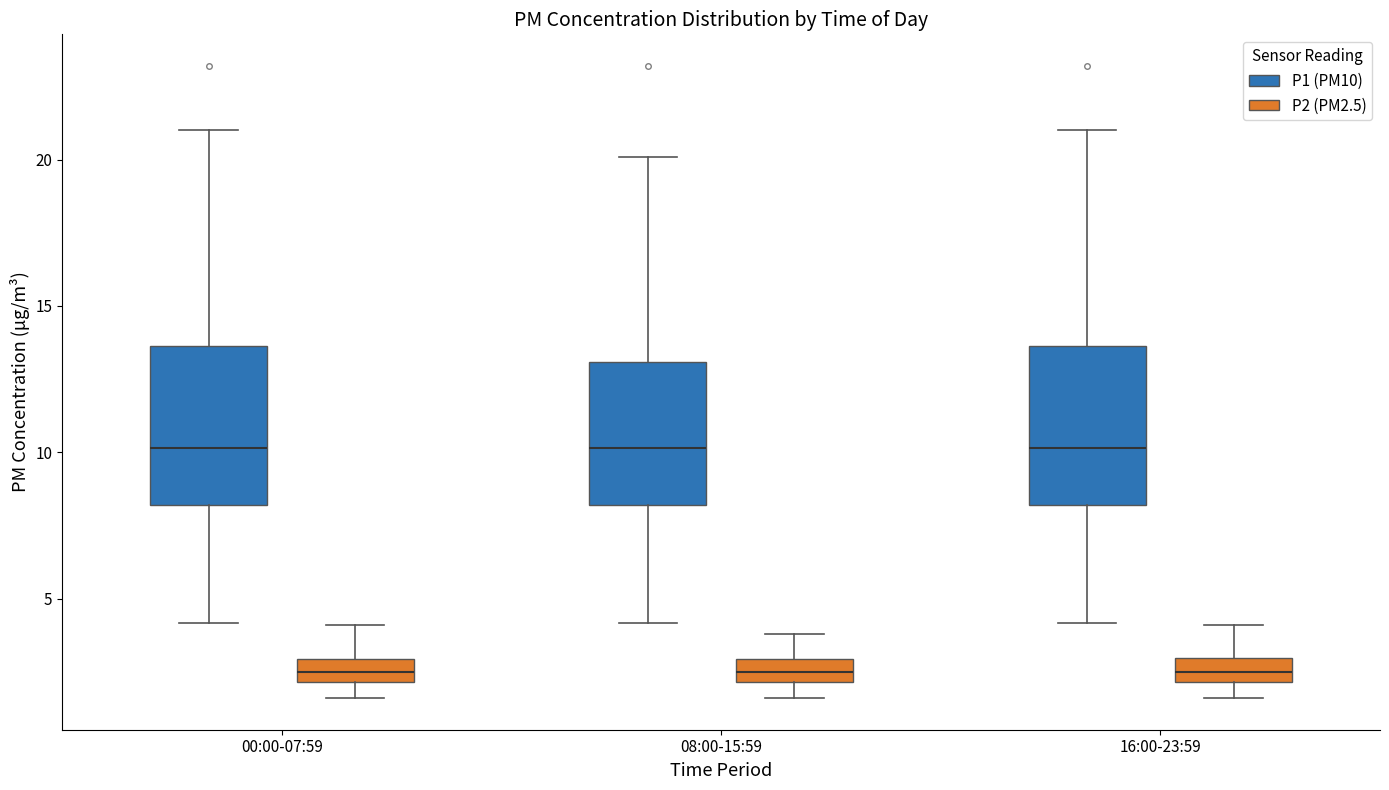

Reading left to right, transcribe this box plot: for each box, give where its median line is, the range the box spans, and where its two whiskers end, as read against the y-axis. The values are not printed on the chart, so give them approximately, as read against the axis.

00:00-07:59 (P1 (PM10)): median 10.0, box 8.0 to 13.5, whiskers 4.0 to 21.0
00:00-07:59 (P2 (PM2.5)): median 2.5, box 2.0 to 3.0, whiskers 1.5 to 4.0
08:00-15:59 (P1 (PM10)): median 10.0, box 8.0 to 13.0, whiskers 4.0 to 20.0
08:00-15:59 (P2 (PM2.5)): median 2.5, box 2.0 to 3.0, whiskers 1.5 to 4.0
16:00-23:59 (P1 (PM10)): median 10.0, box 8.0 to 13.5, whiskers 4.0 to 21.0
16:00-23:59 (P2 (PM2.5)): median 2.5, box 2.0 to 3.0, whiskers 1.5 to 4.0